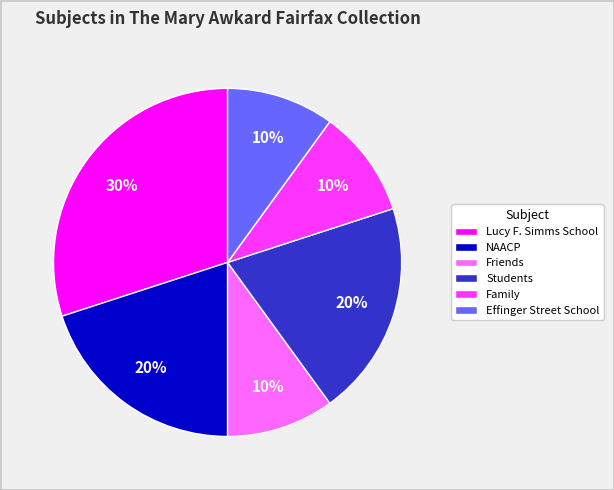

Which category has the biggest portion of the pie?

Lucy F. Simms School